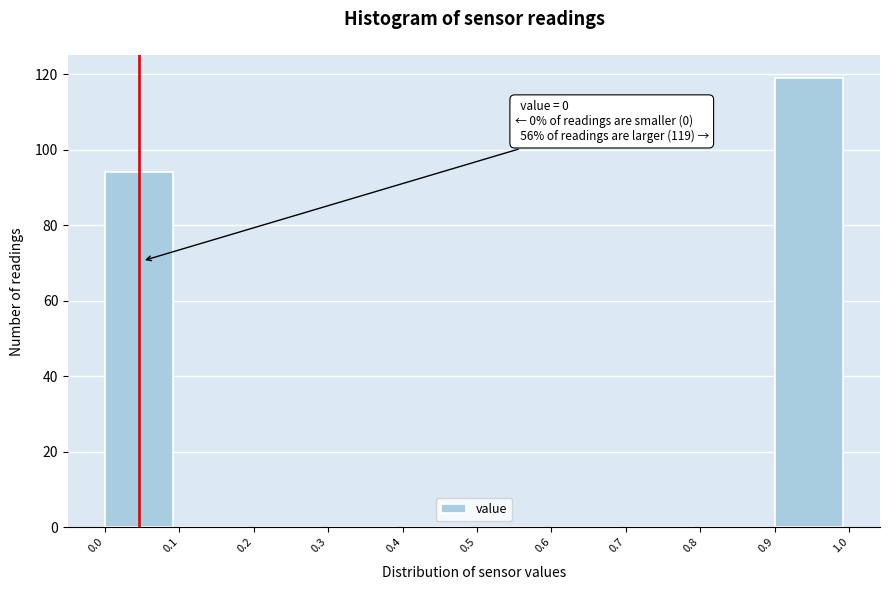

Which range on the x-axis has the tallest bar?

0.9 to 1.0